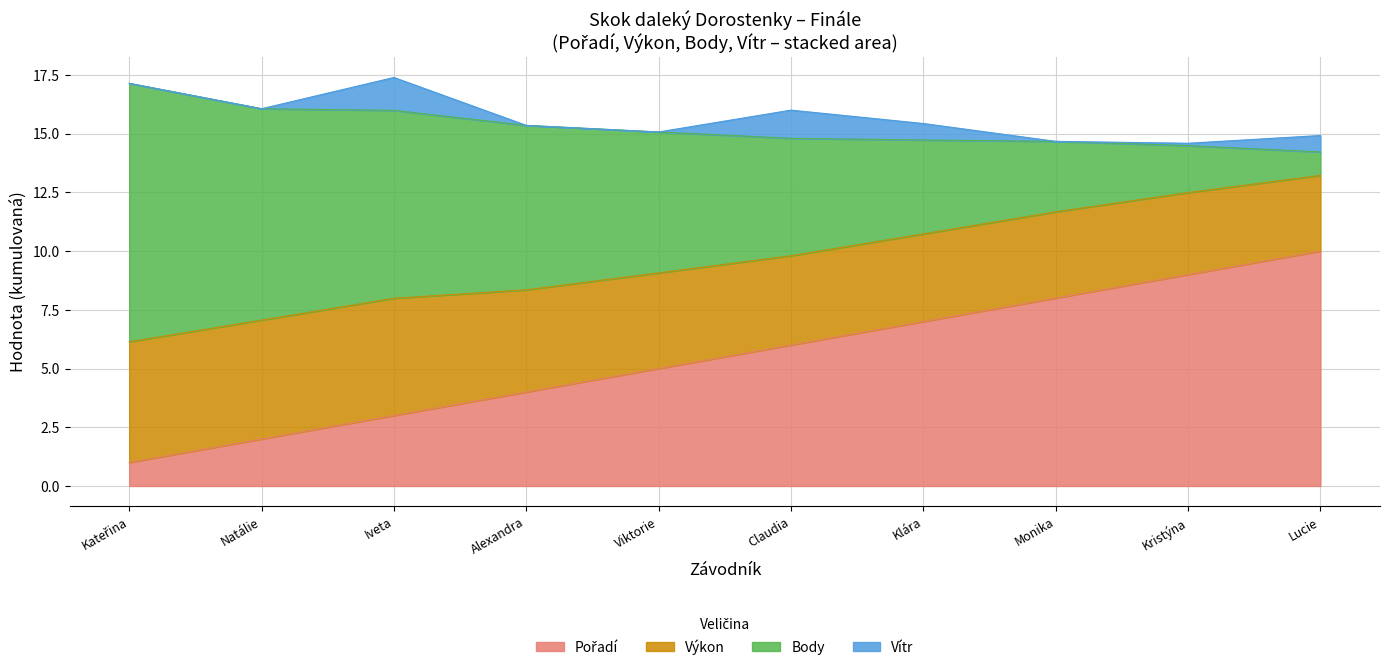

What is the total value across all series at Monika?

14.7